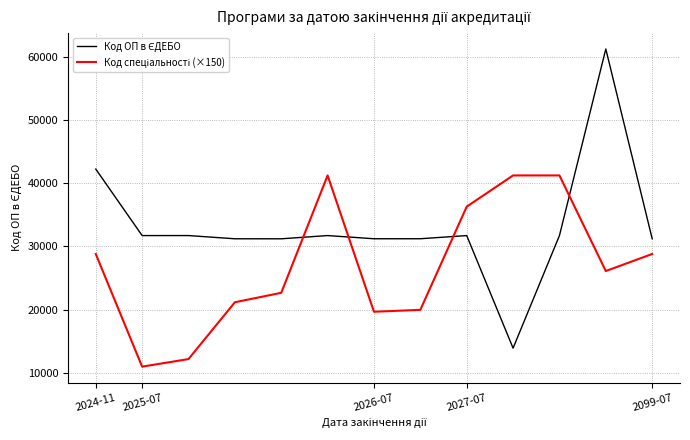

What is the minimum value shown in the chart?

10950